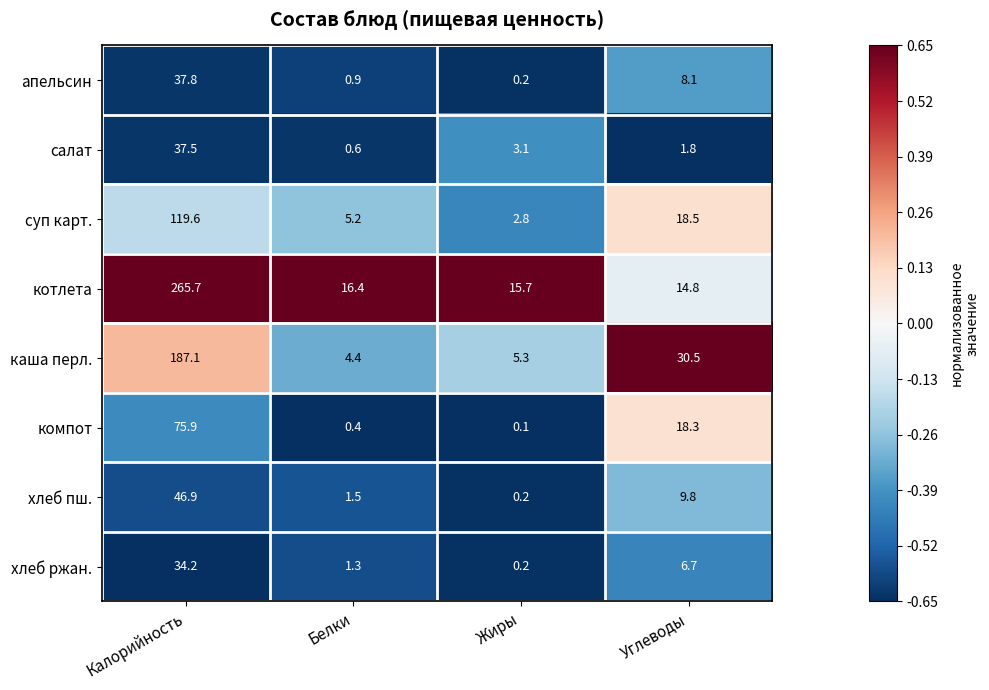

Is it true that салат equals 0.3 at Белки?

False